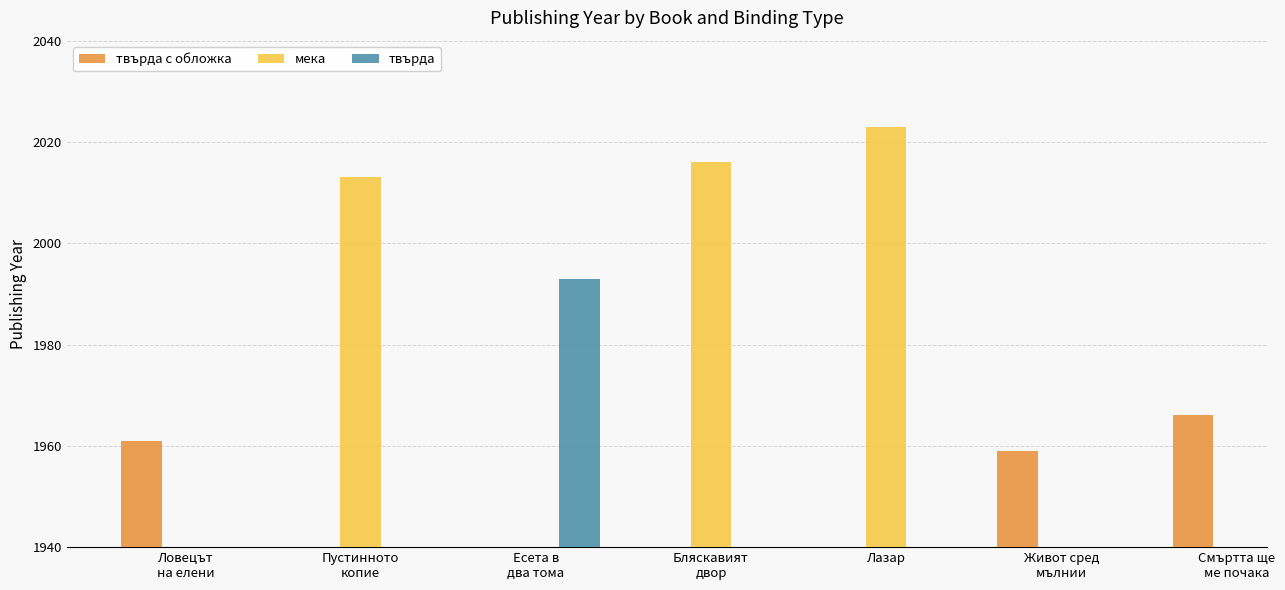

What position from the right is Пустинното
копие?

6